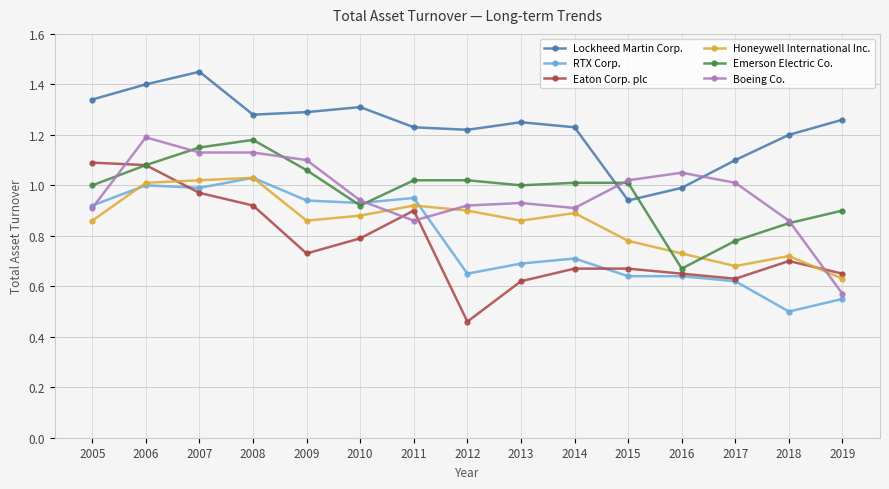

Is it true that Honeywell International Inc. equals 1.6 at 2011?

False